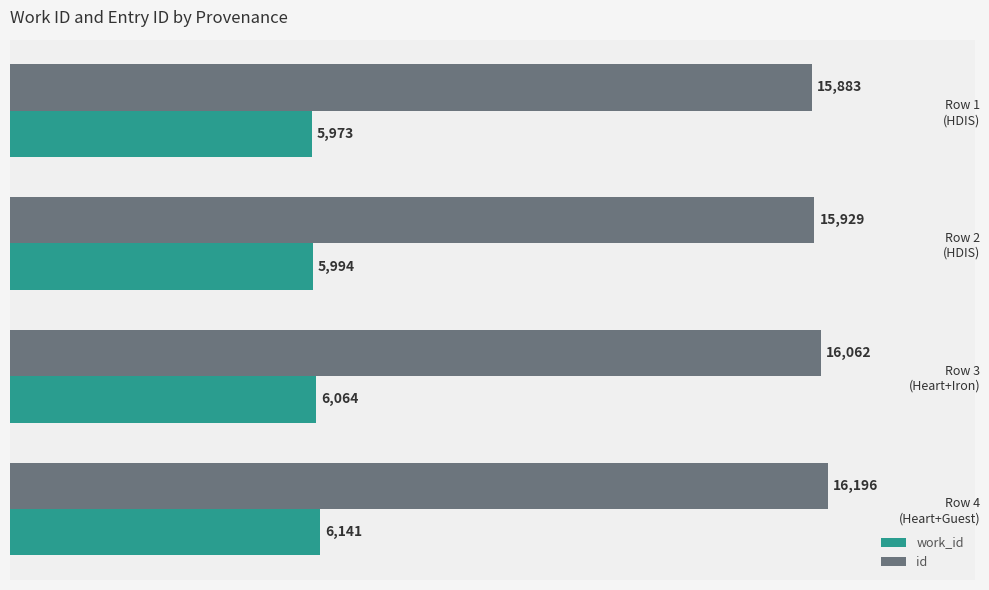

List the series in order of their peak value, lowest first.

work_id, id